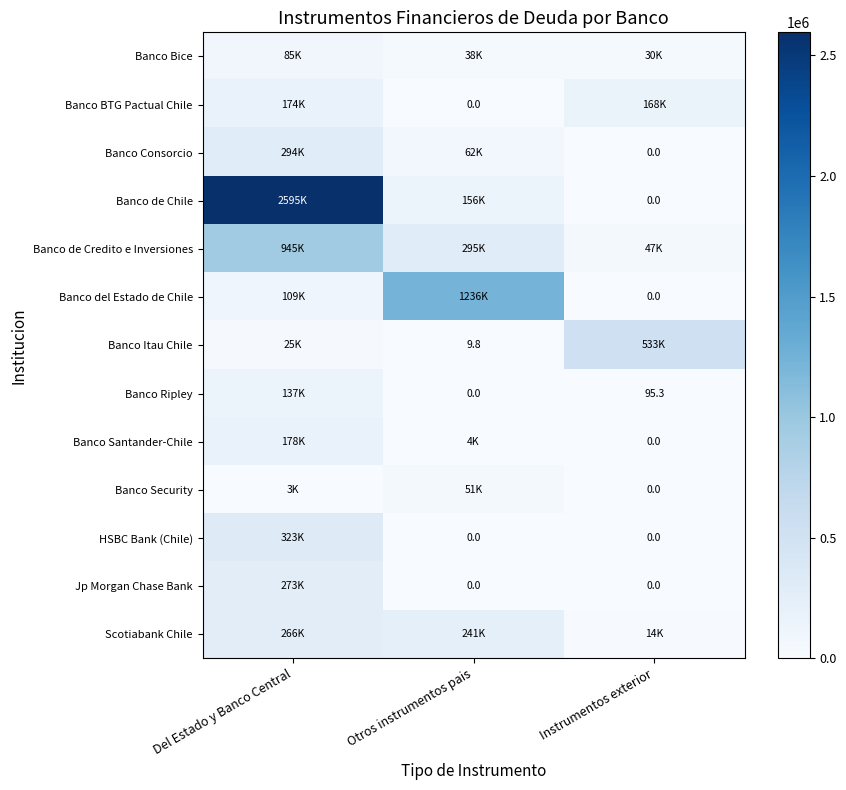

The Jp Morgan Chase Bank series shows 0.0 at Otros instrumentos pais. True or false?

True